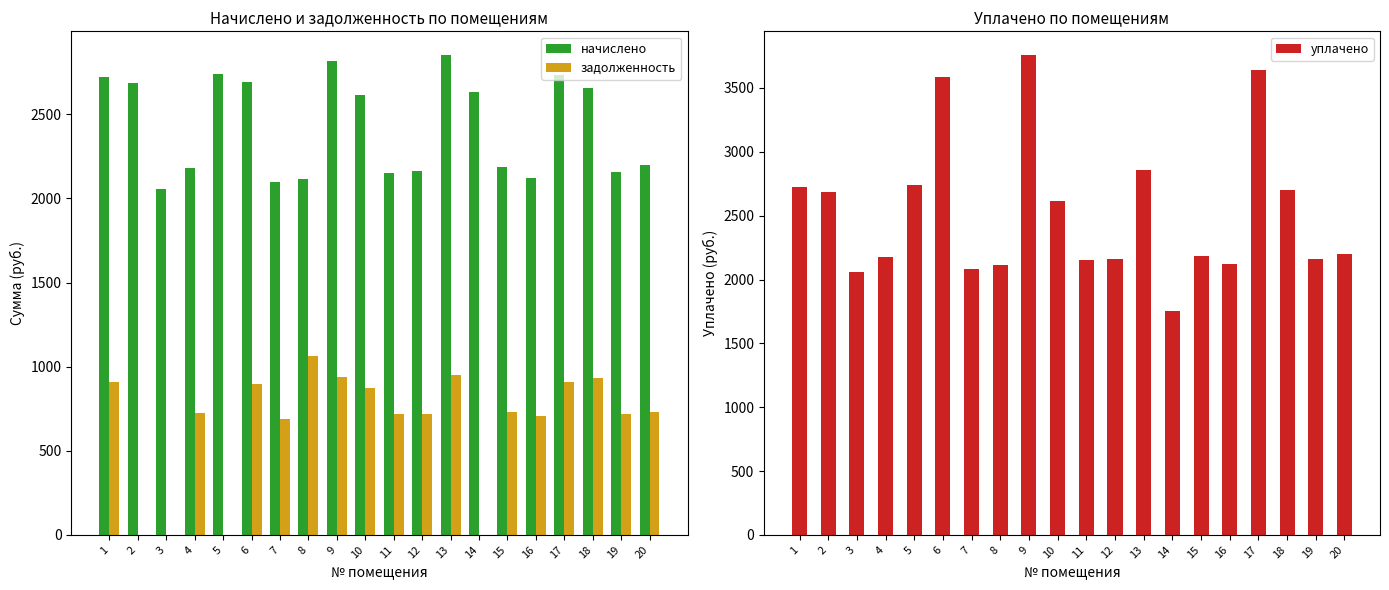

How many data points does each series have?

20